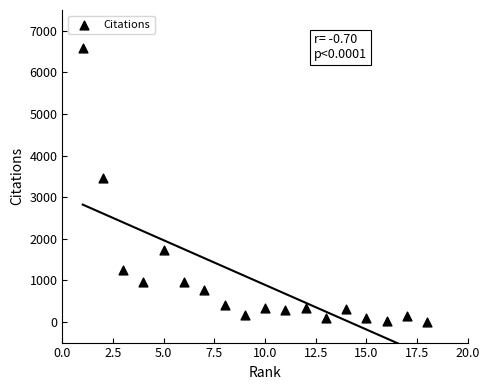

What Y value in the scatter plot is closest to 3296?

3459